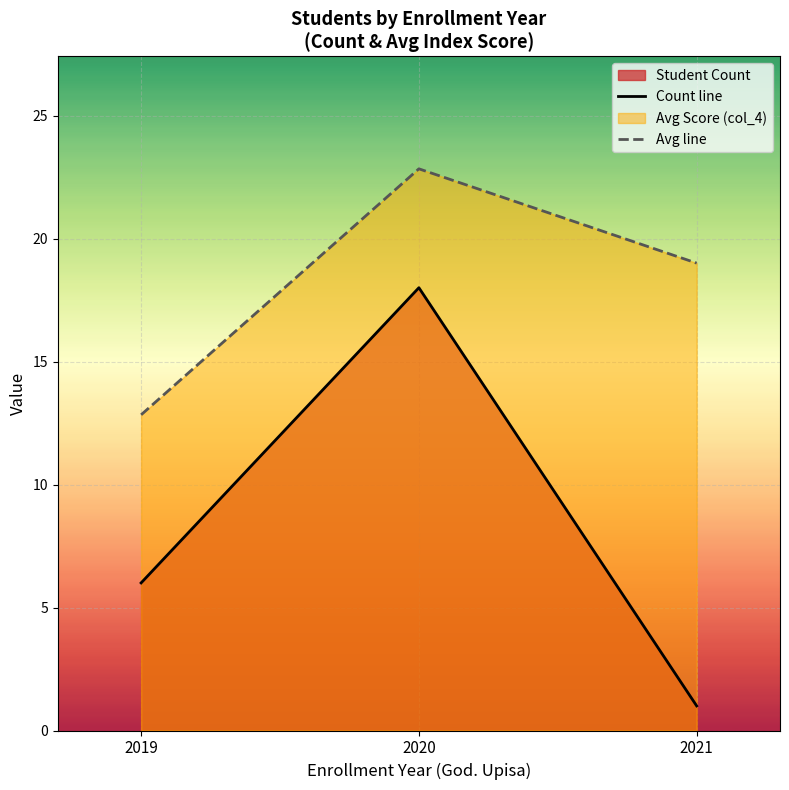

How many lines are shown in the chart?

2